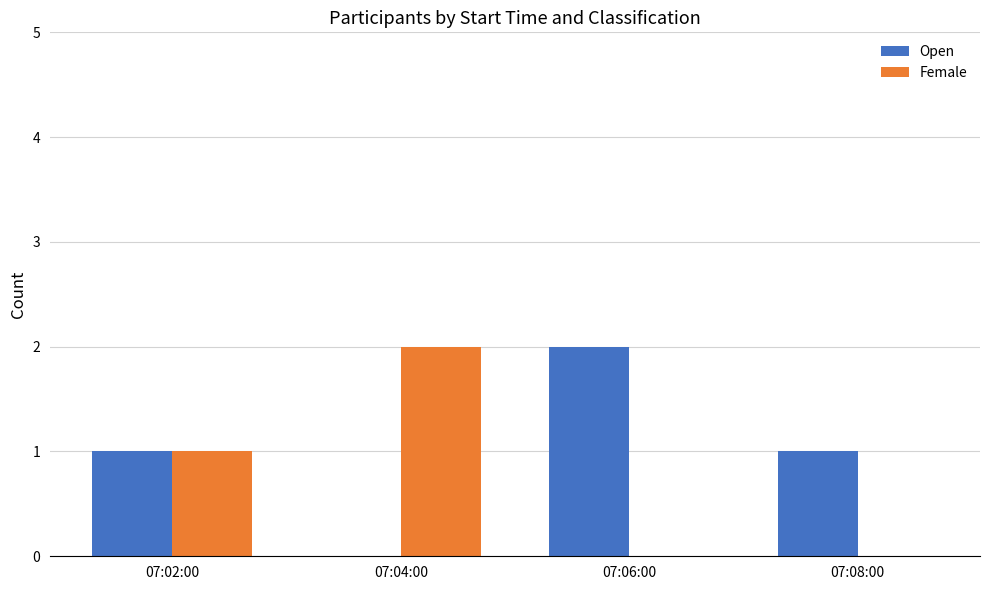

Does the chart contain stacked bars?

No